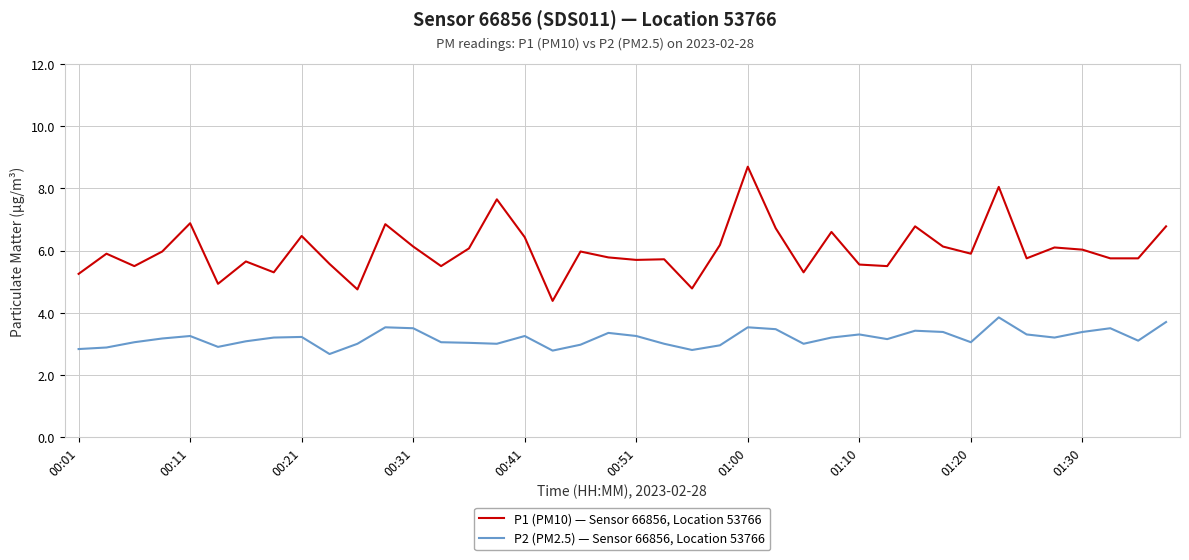

What is the greatest value displayed?

8.7